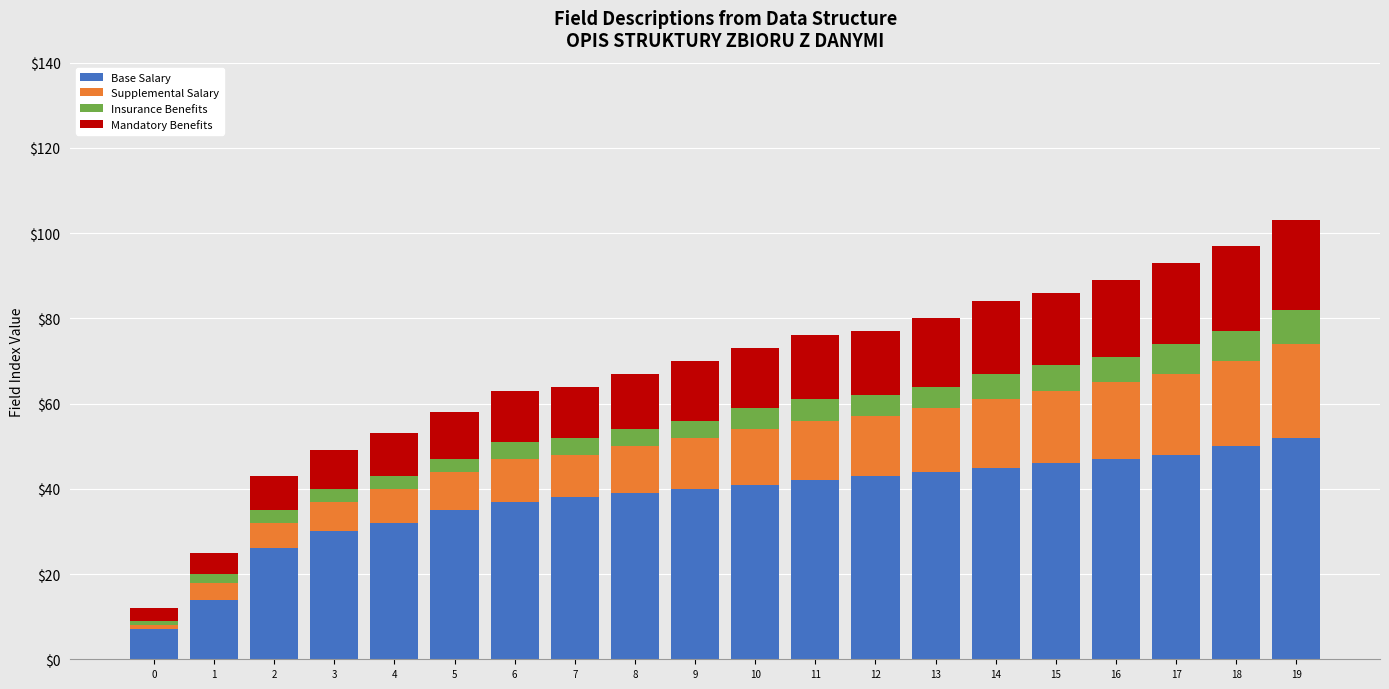

What is the difference between the maximum and minimum values in the Base Salary series?

45